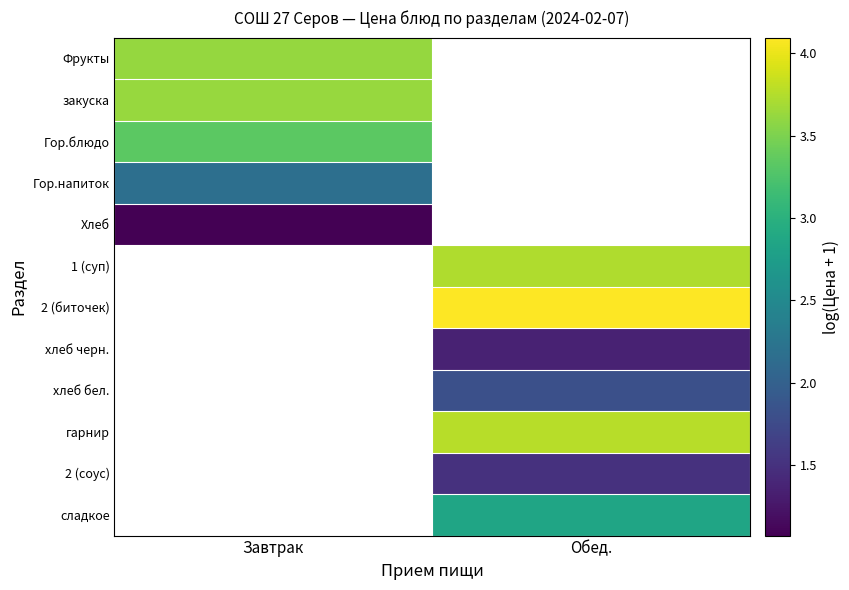

Which series has the largest range (max minus min)?

Фрукты